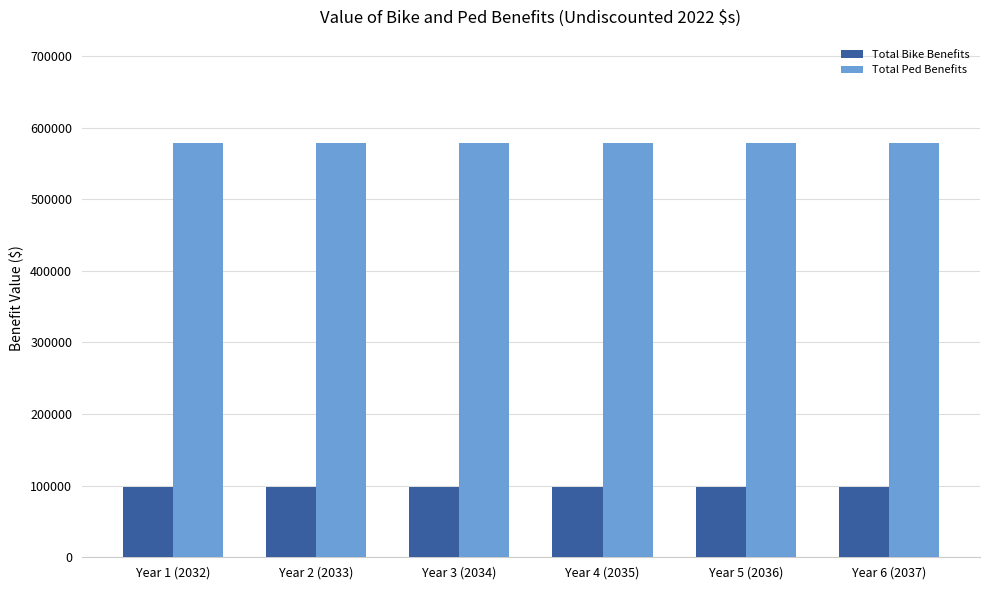

Are the bars grouped side by side (vs. stacked)?

Yes